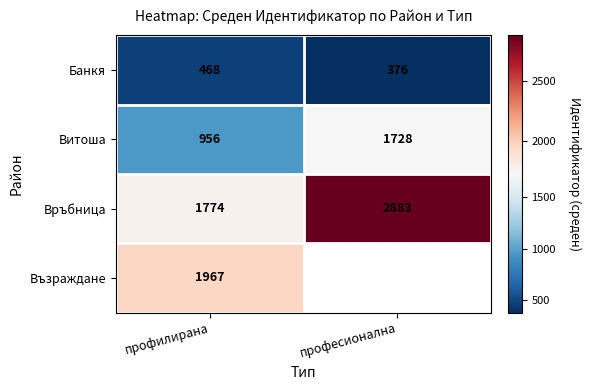

Which category has the lowest value in the Банкя series?

професионална